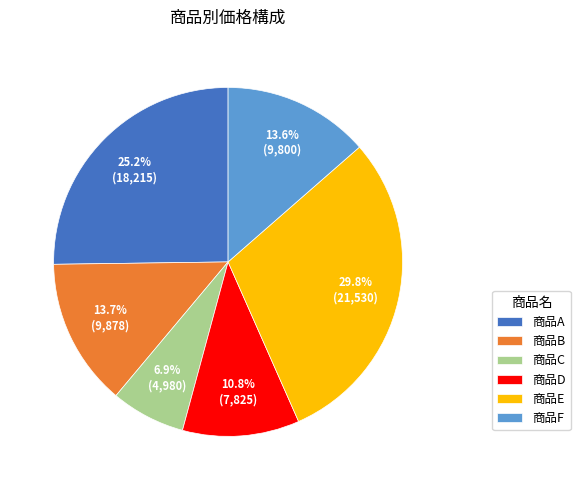

The 商品E slice represents 30% of the pie. True or false?

True